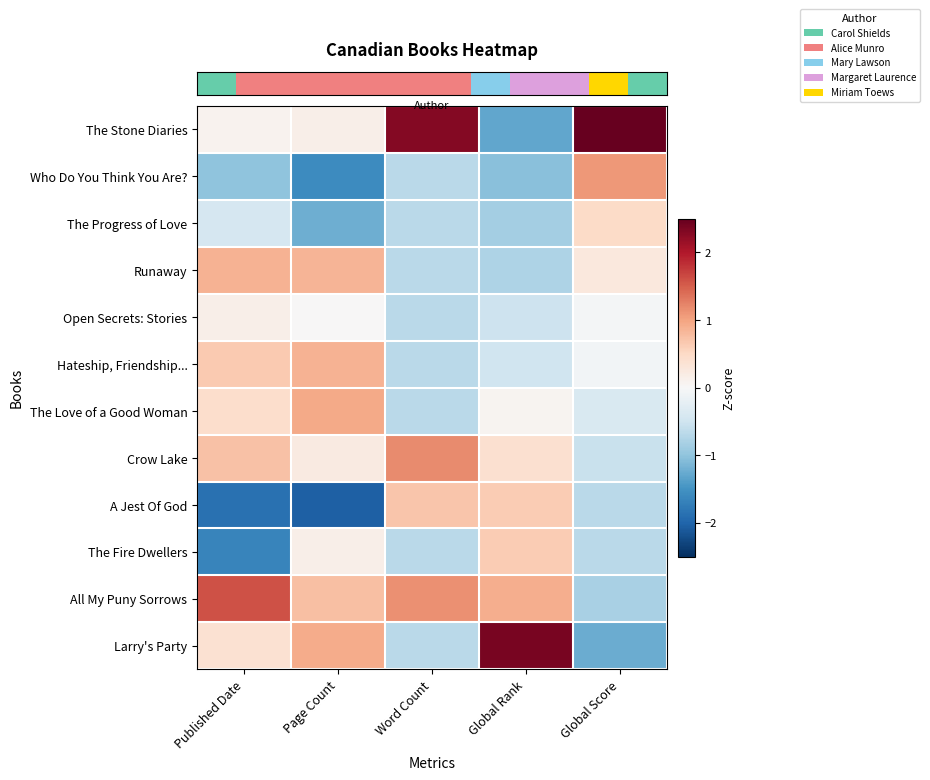

Which series has the largest range (max minus min)?

row_0